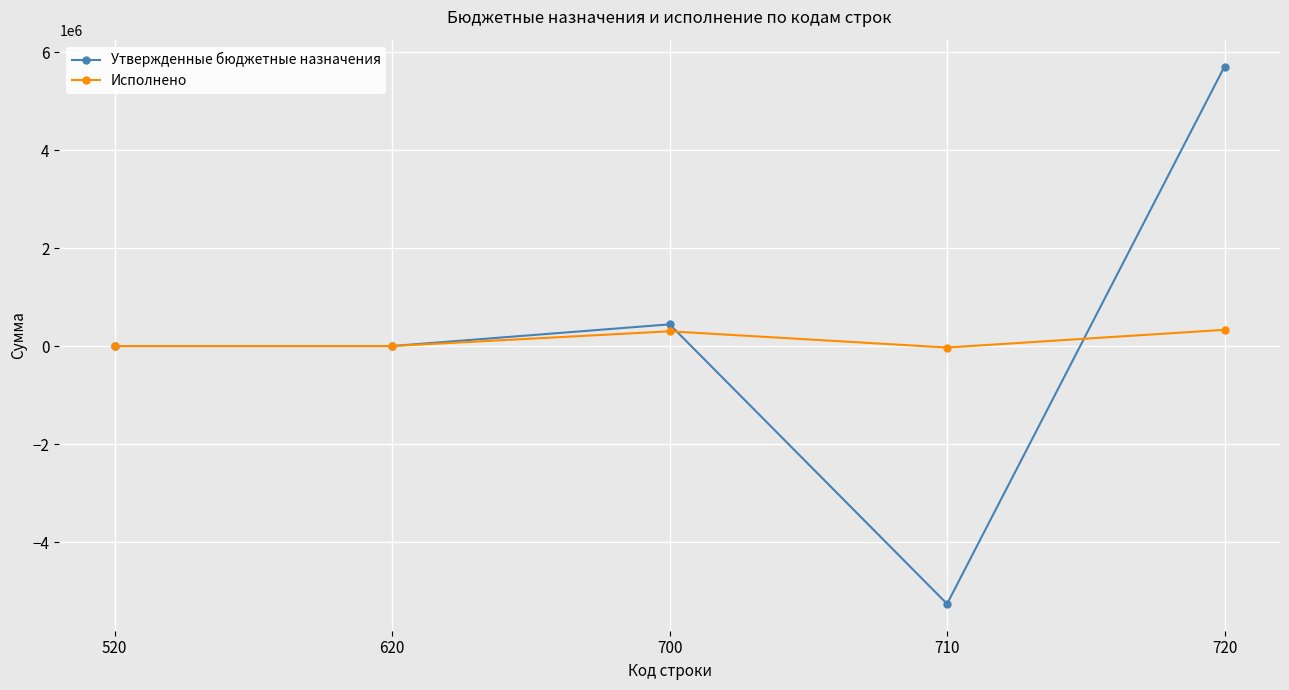

True or false: Исполнено and Утвержденные бюджетные назначения intersect in this chart.

True